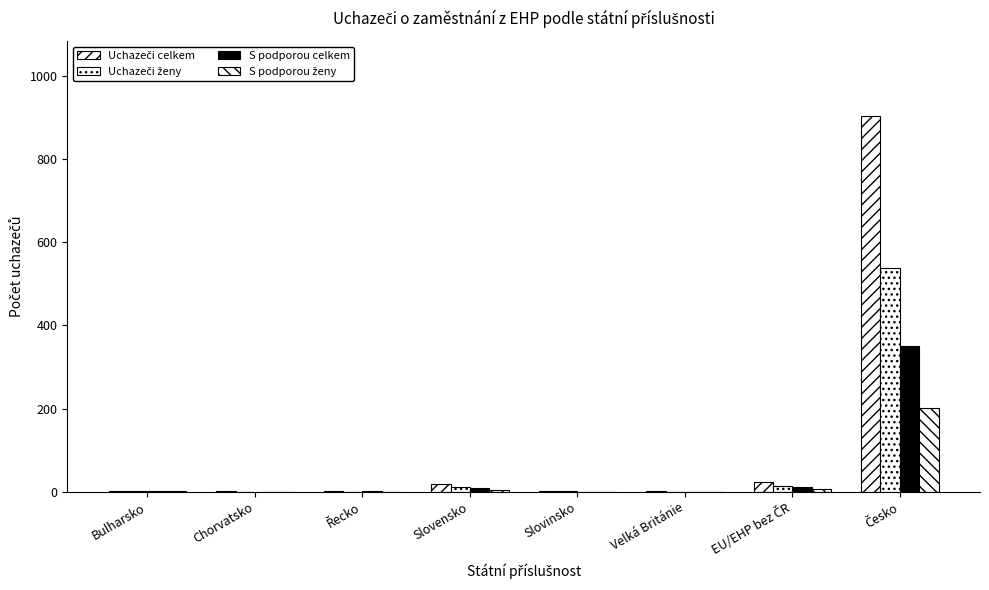

The value of S podporou celkem at Velká Británie is -121. True or false?

False